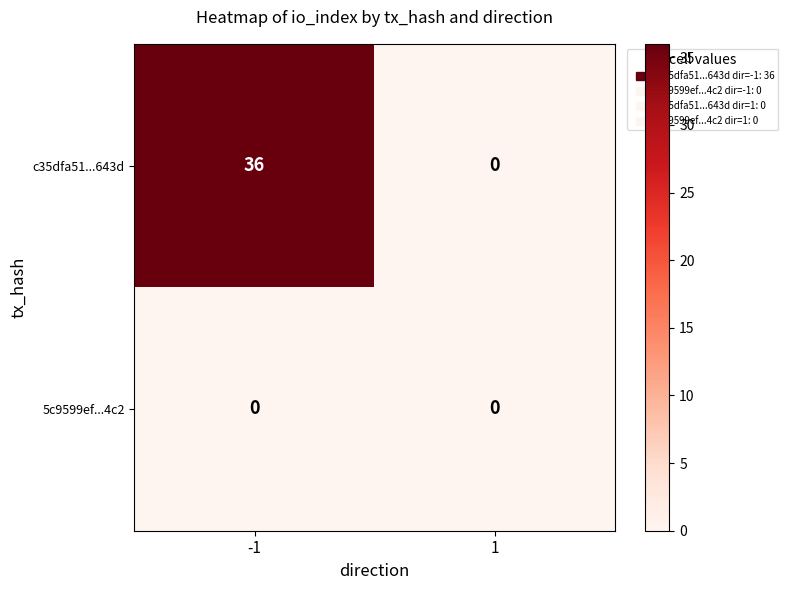

Reading right to left, transcribe all the data shown in this chart.

c35dfa51...643d: 0	36
5c9599ef...4c2: 0	0